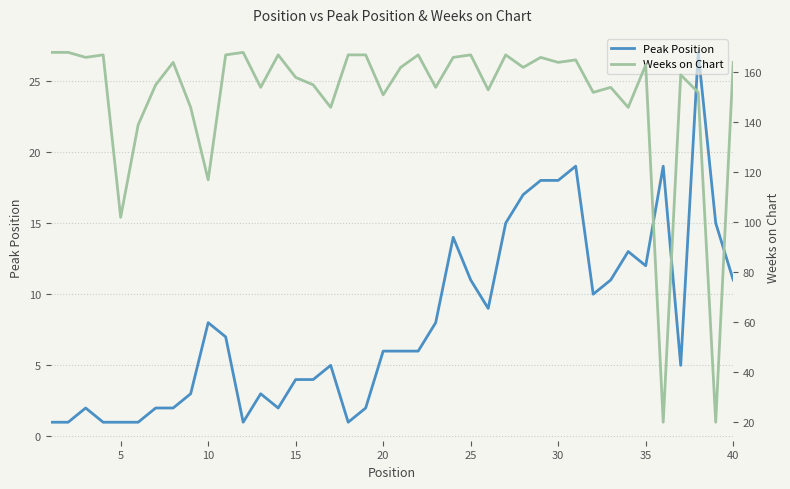

What is the greatest value displayed?

168